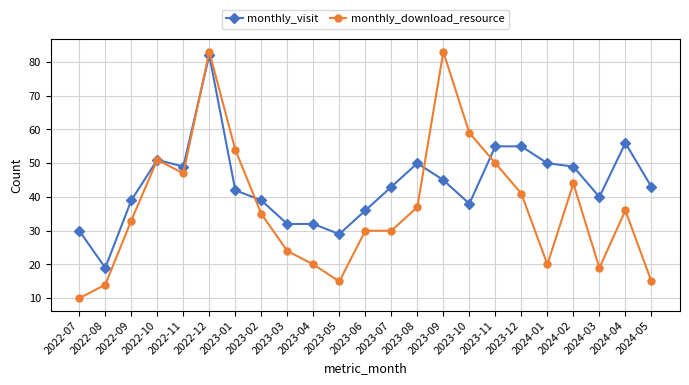

What is the sum of the monthly_visit values at 2023-12 and 2022-08?

74